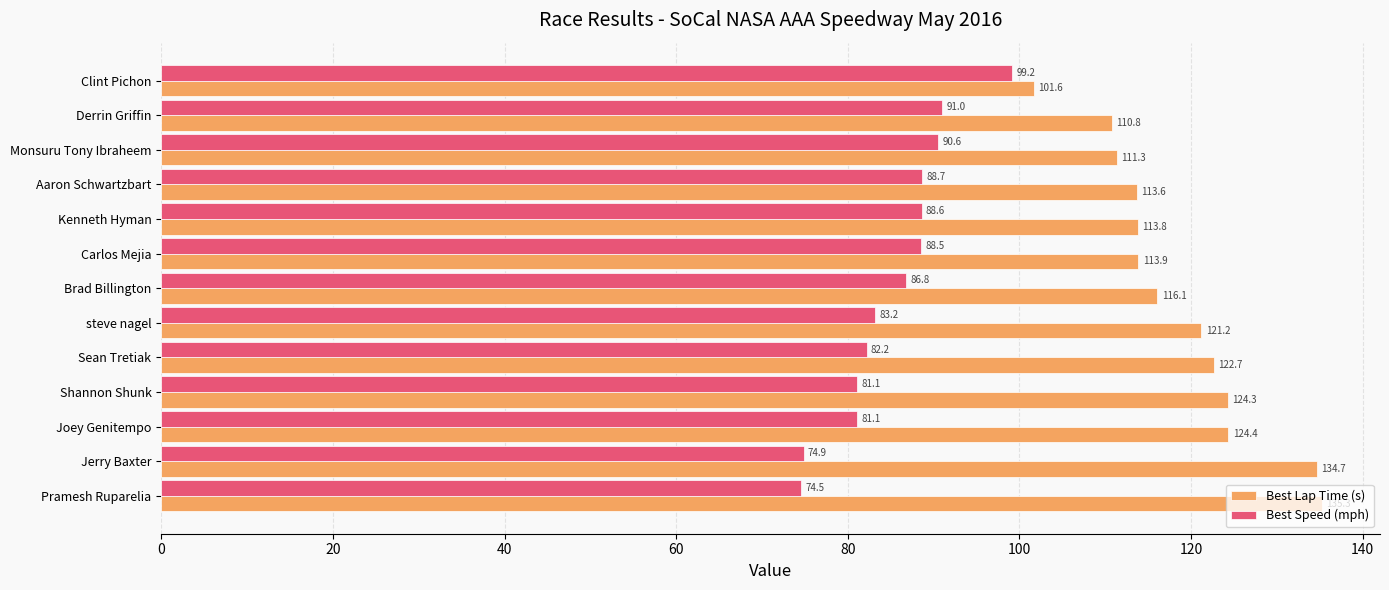

List the series in order of their overall mean, highest first.

Best Lap Time (s), Best Speed (mph)